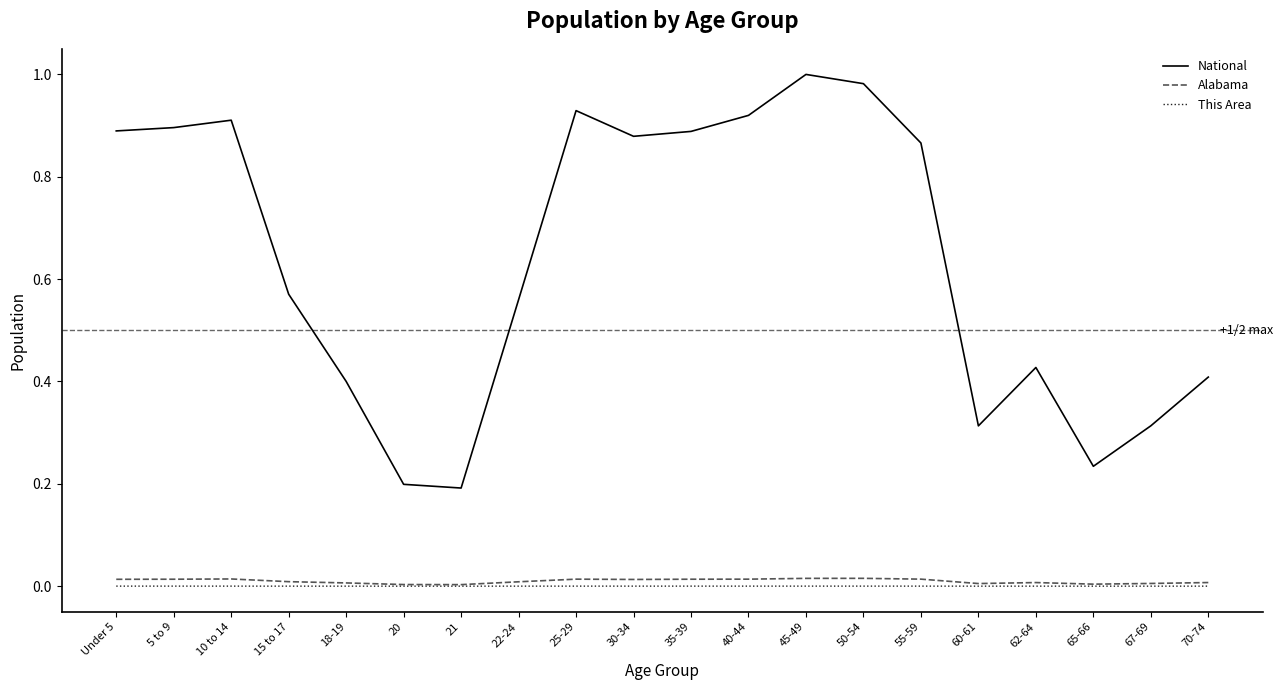

Between 35-39 and 67-69, which series saw the biggest shift?

National